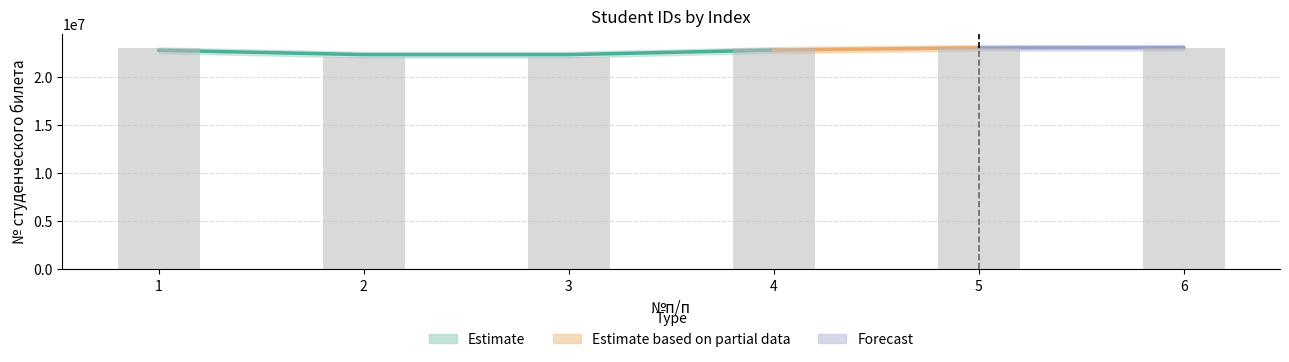

Rank the categories by value from lowest to highest.

3, 2, 1, 4, 5, 6